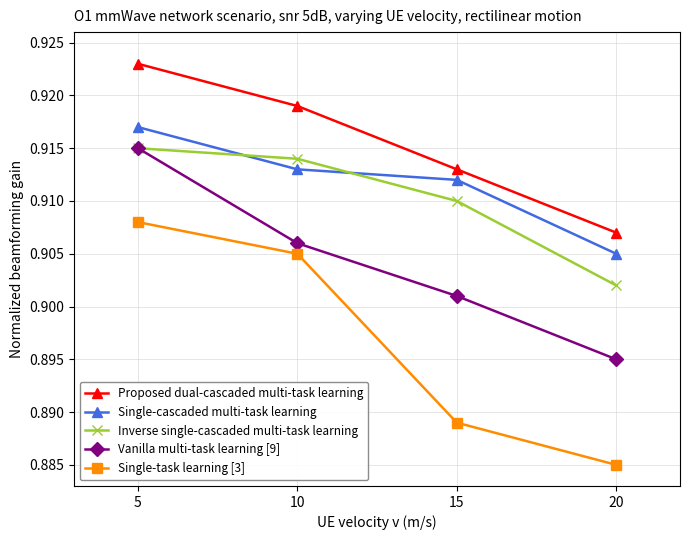

At which label does Vanilla multi-task learning [9] reach its peak?

5